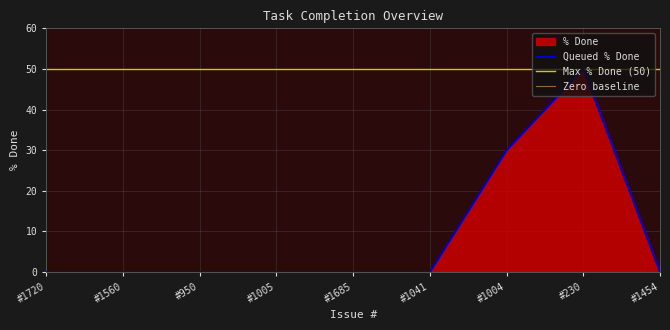

The Queued % Done series shows 0 at #1685. True or false?

True